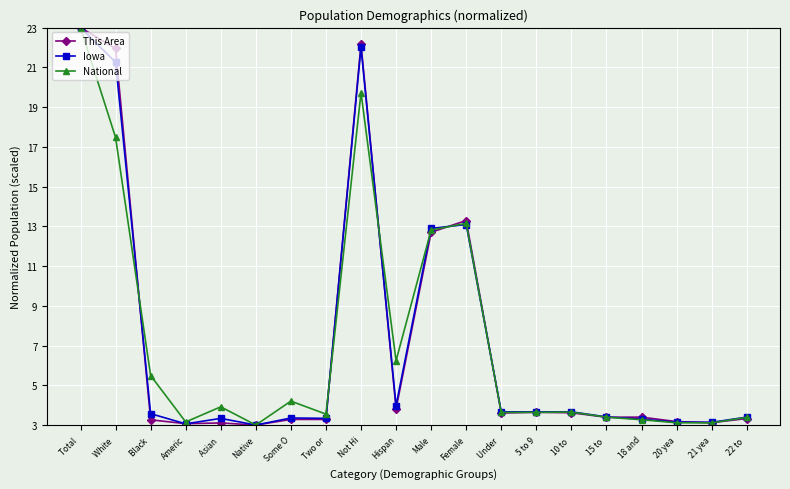

Between Black  and 22 to , which series saw the biggest shift?

National